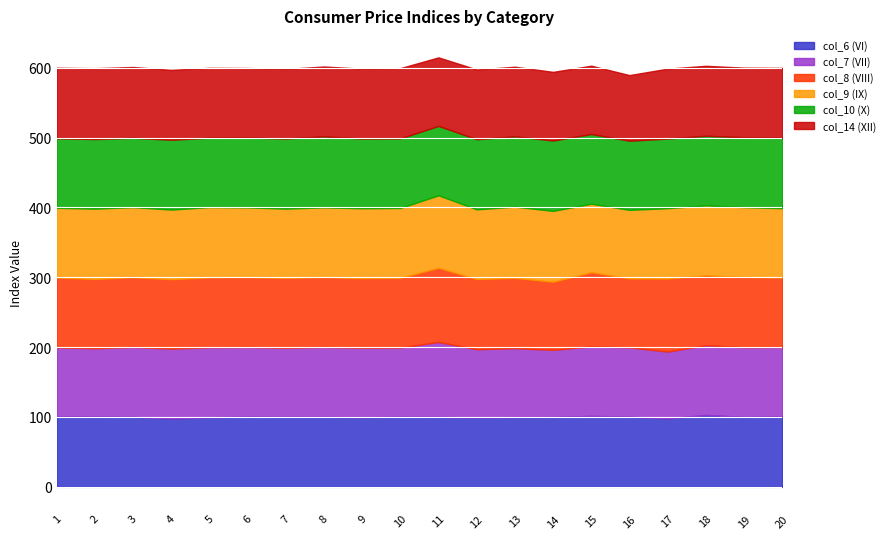

How many interior local peaks does the col_14 (XII) series have?

6